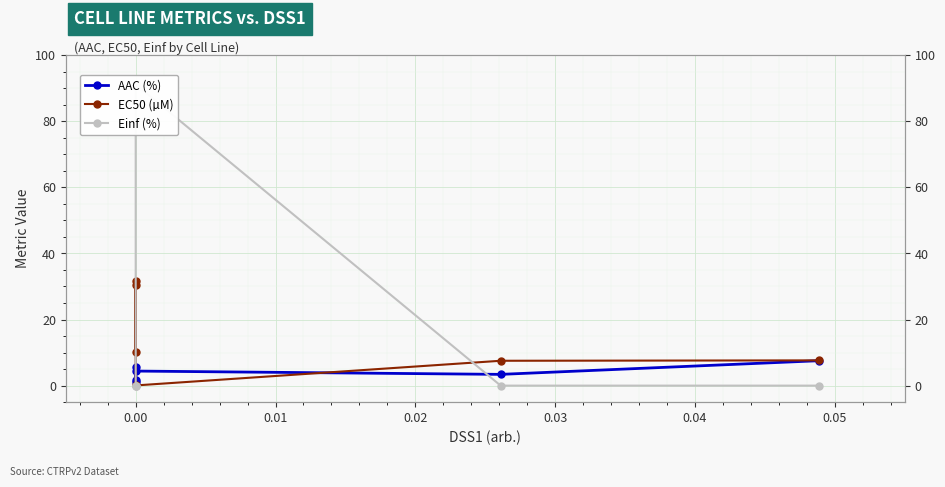

Reading right to left, list all the values displayed in this chart.

AAC (%): 7.5	3.4	4.4	1.0	1.6	5.6
EC50 (µM): 7.6	7.5	0.1	31.5	10.3	30.4
Einf (%): 0.0	0.0	91.1	0.0	0.0	0.0